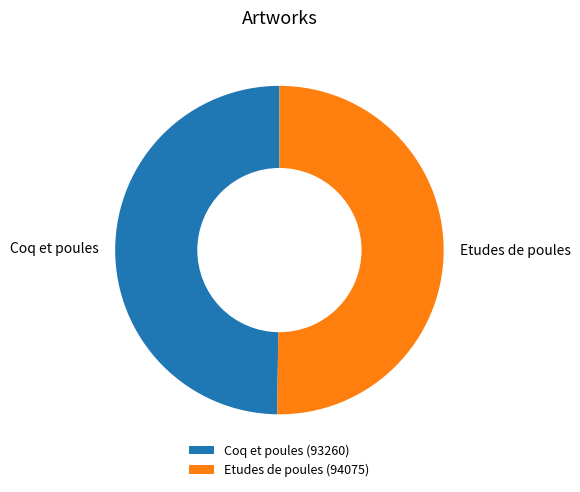

What is the ratio of the value at Coq et poules to the value at Etudes de poules?

1.0